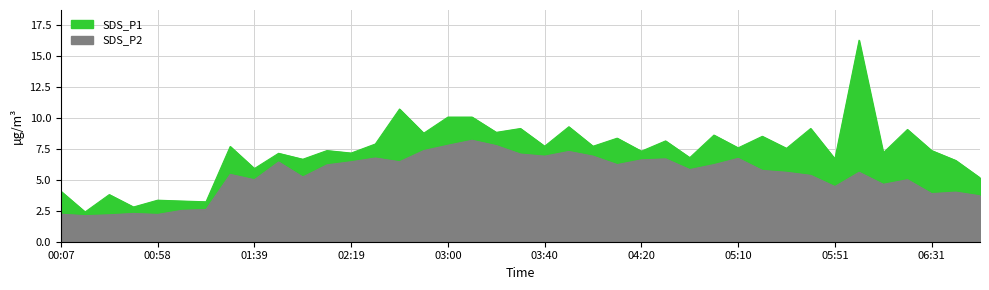

What is the greatest value displayed?

16.2